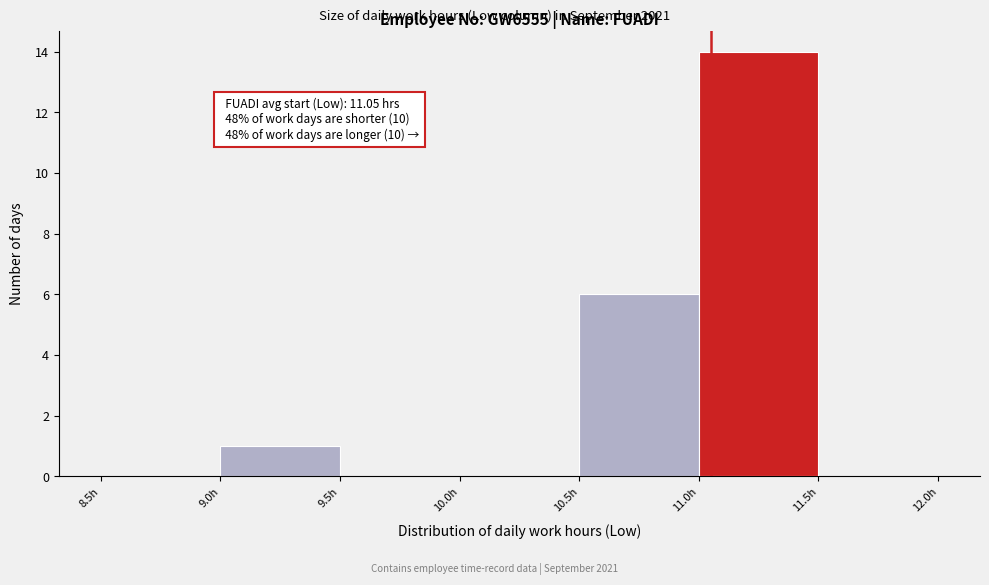

Over which range of the x-axis is the bar tallest?

11.0 to 11.5